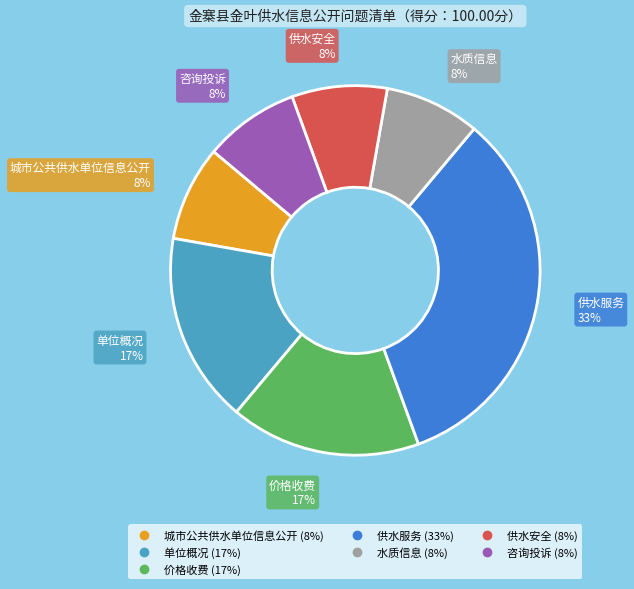

Is it true that 咨询投诉 is 23% of the pie?

False